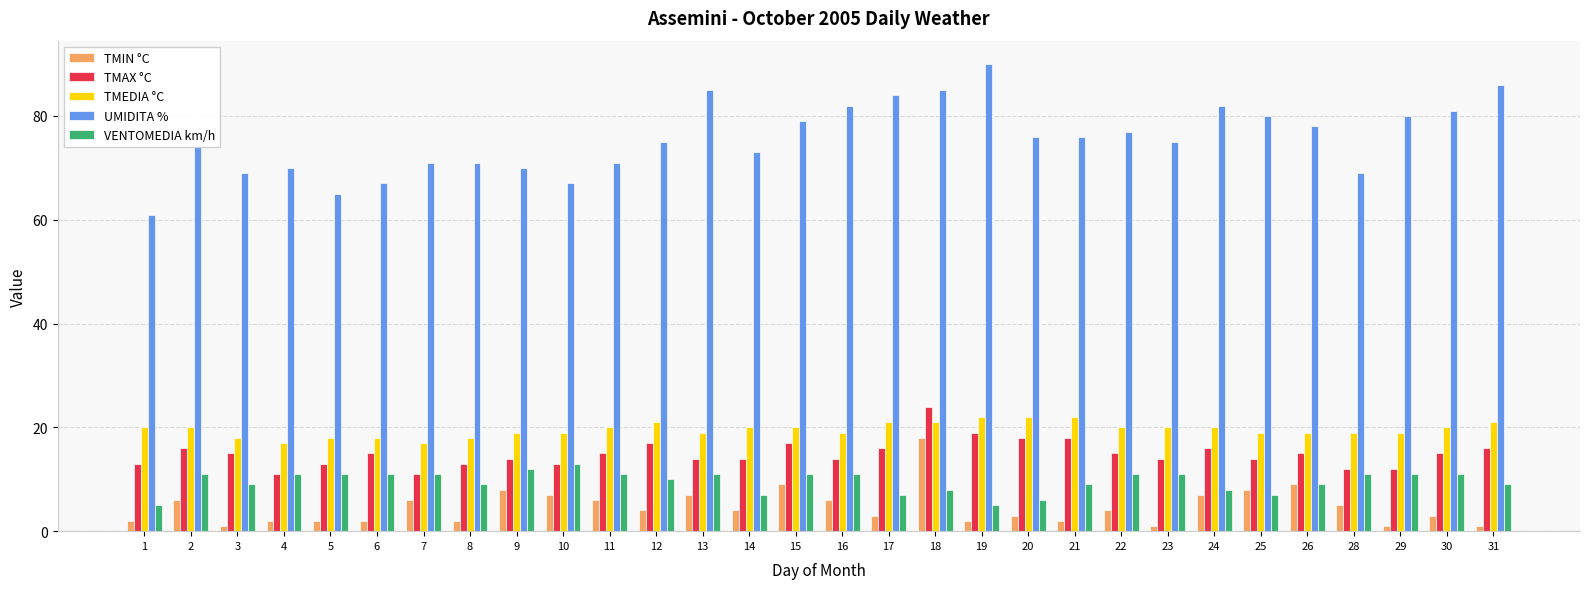

At which category is the sum across all series the highest?

18